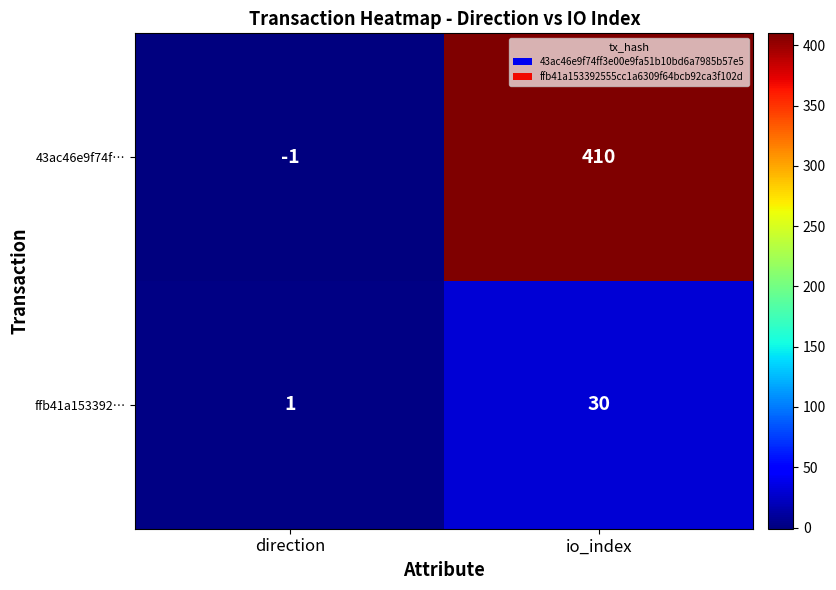

Reading left to right, transcribe all the data shown in this chart.

43ac46e9f74f…: -1	410
ffb41a153392…: 1	30